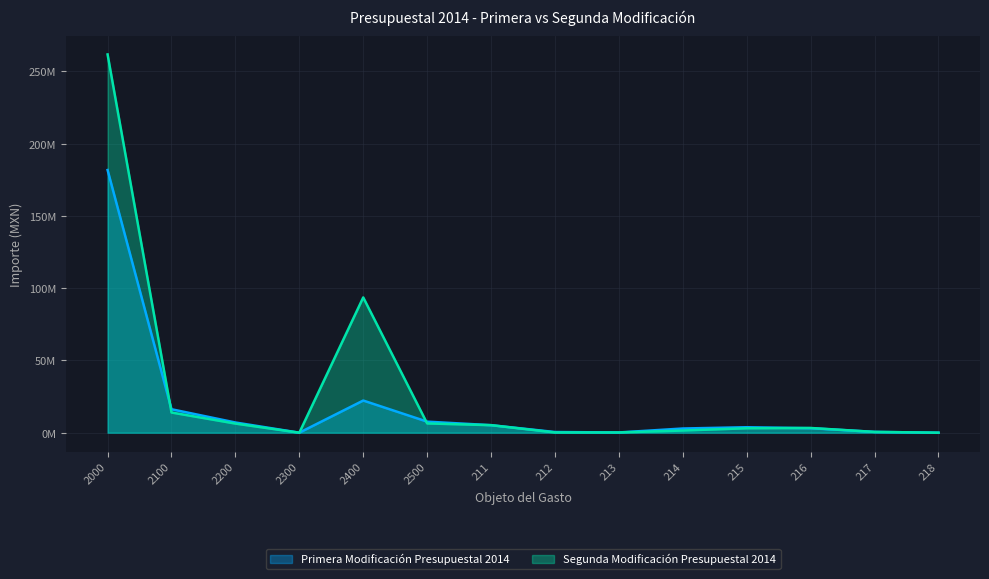

Which series has the widest spread of values?

Segunda Modificación Presupuestal 2014